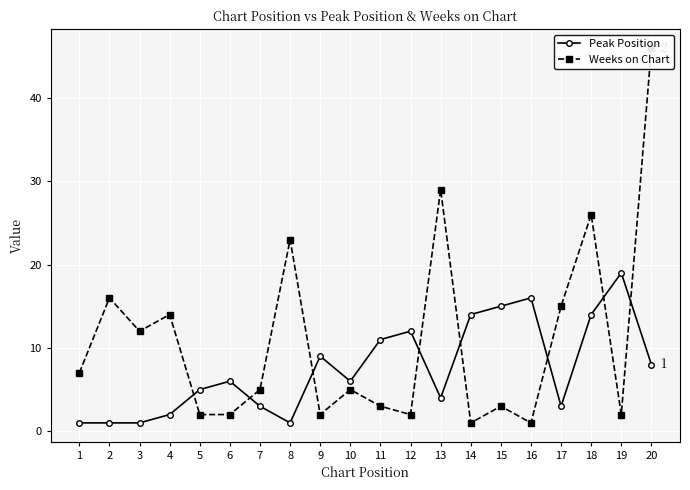

True or false: Weeks on Chart has a value of 1 at 14.

True